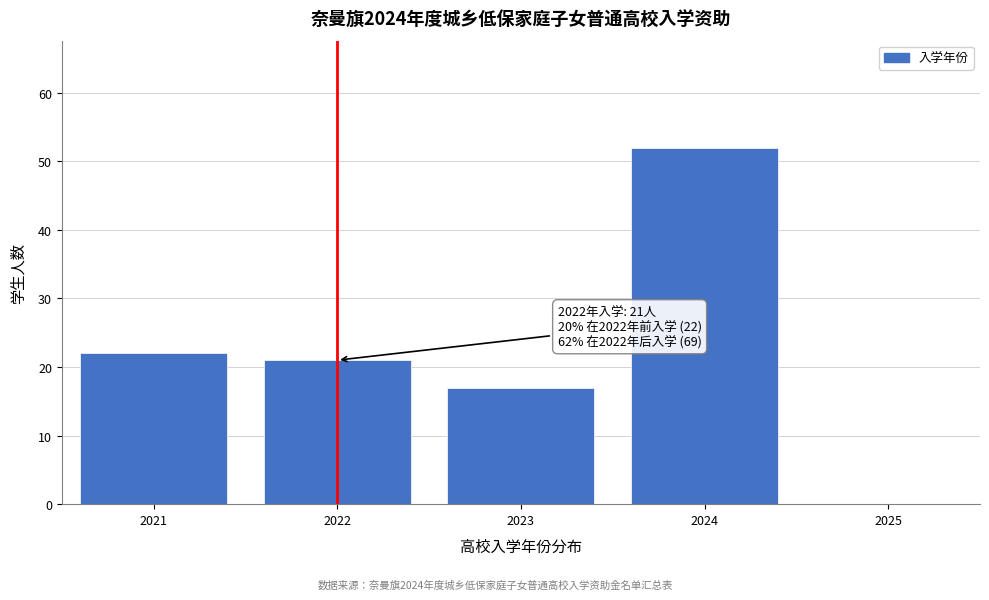

Reading left to right, transcribe all the data shown in this chart.

2021=22	2022=21	2023=17	2024=52	2025=0